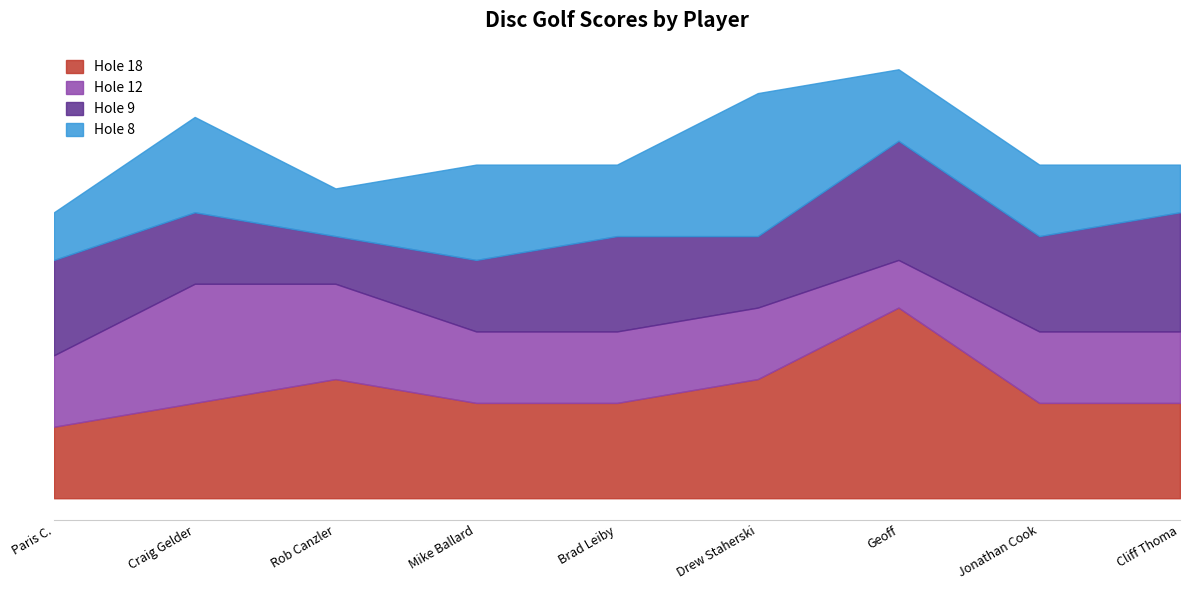

List the labels in order of hole_8 value, largest first.

Drew Staherski, Craig Gelder, Mike Ballard, Brad Leiby, Geoff, Jonathan Cook, Paris C., Rob Canzler, Cliff Thoma